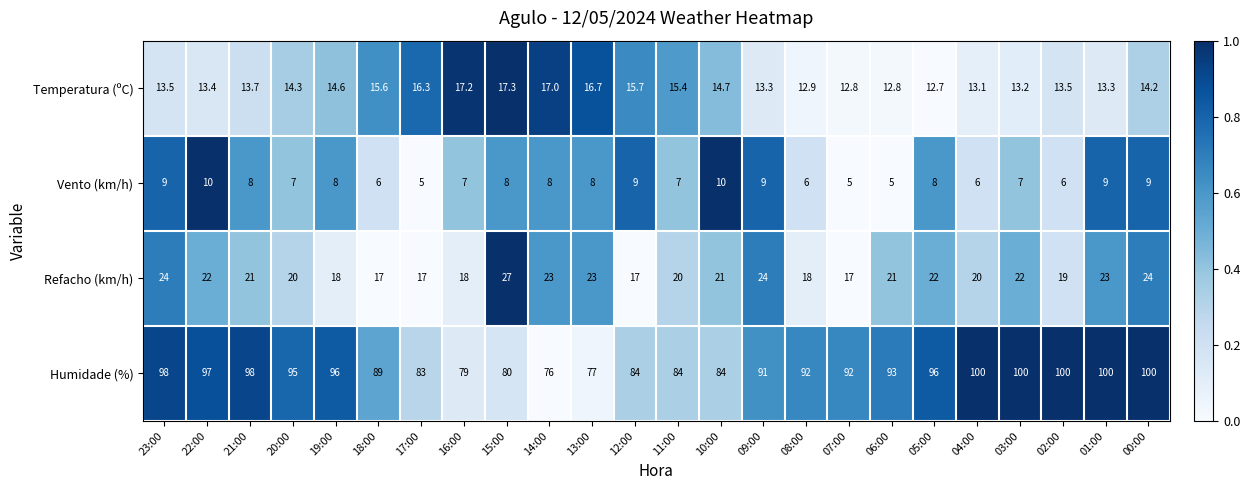

True or false: Refacho (km/h) has a value of 11.8 at 01:00.

False